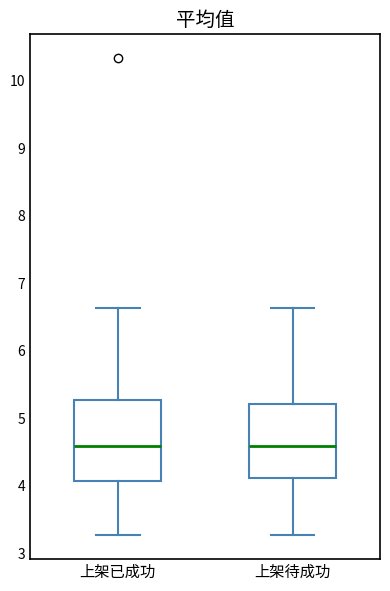

Reading left to right, read every box against the y-axis: the position of its median line, the range the box covers, and the ends of its whiskers. The values are not printed on the chart, so give them approximately, as read against the axis.

上架已成功: median 4.6, box 4.1 to 5.3, whiskers 3.3 to 6.6
上架待成功: median 4.6, box 4.1 to 5.2, whiskers 3.3 to 6.6